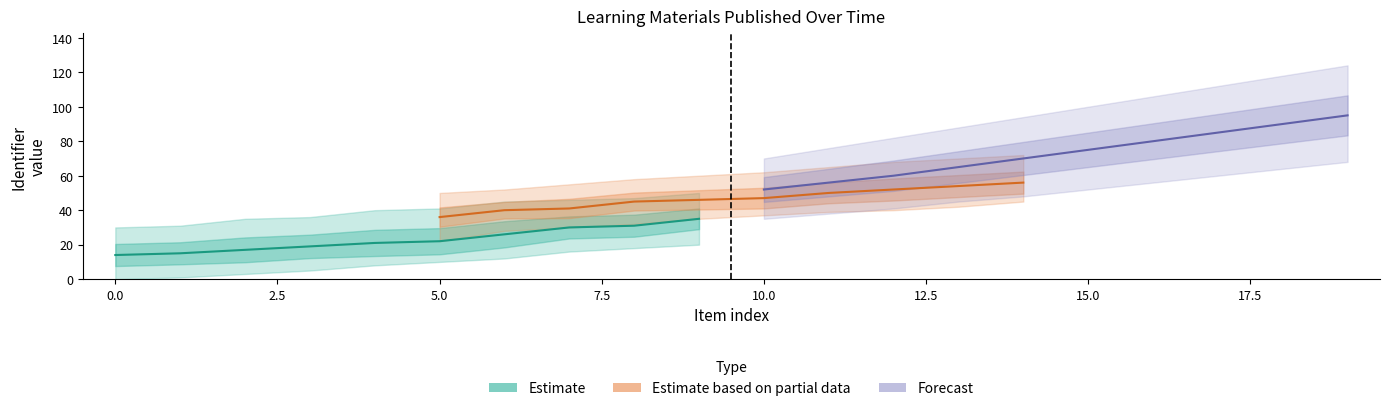

Is it true that Estimate based on partial data equals 92 at 15.0?

False